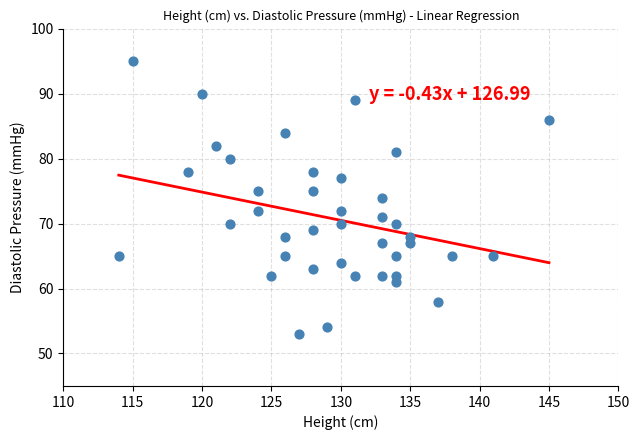

What is the range of Y values (max minus min)?

42